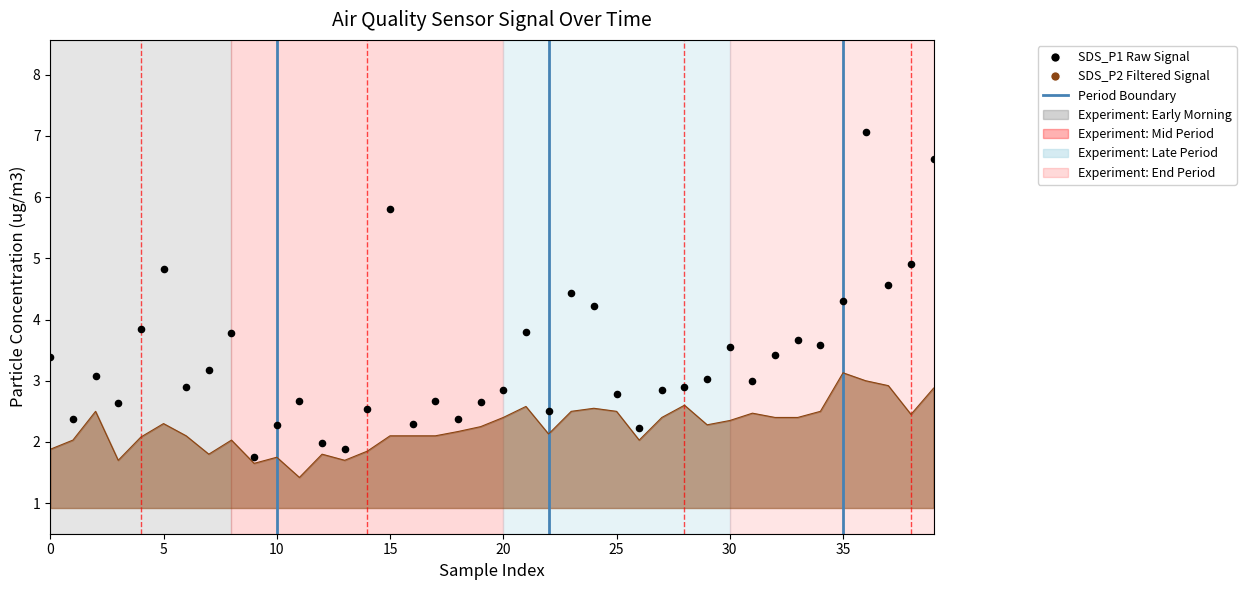

Is the value of SDS_P1 (Raw) at 14 greater than the value of SDS_P2 (Filtered) at 11?

Yes